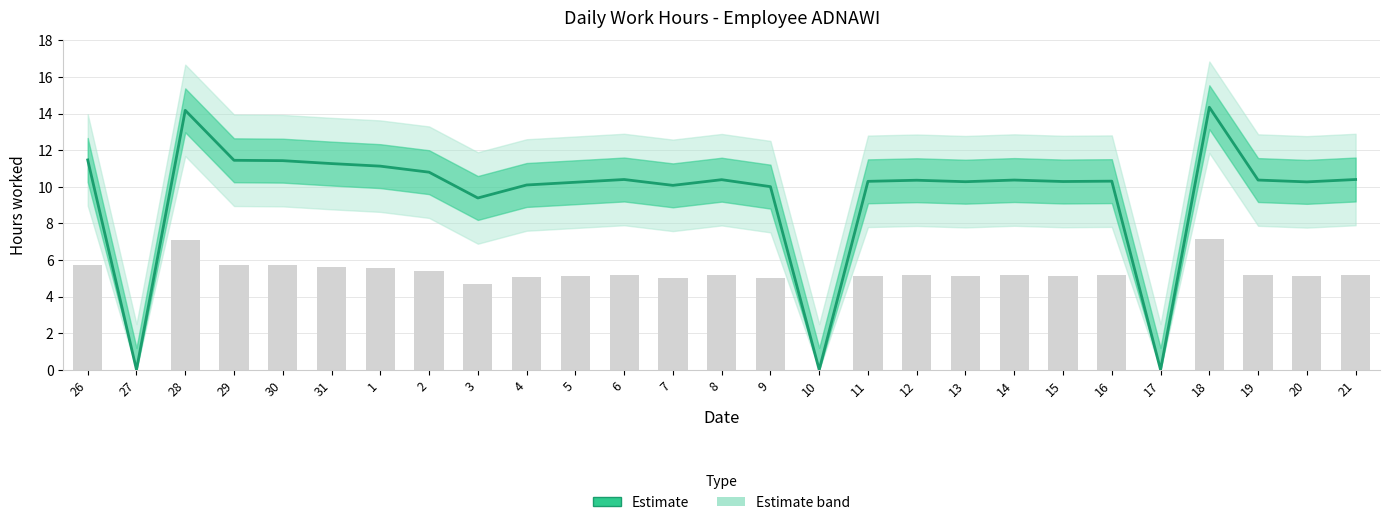

Which label corresponds to the largest value in the chart?

18